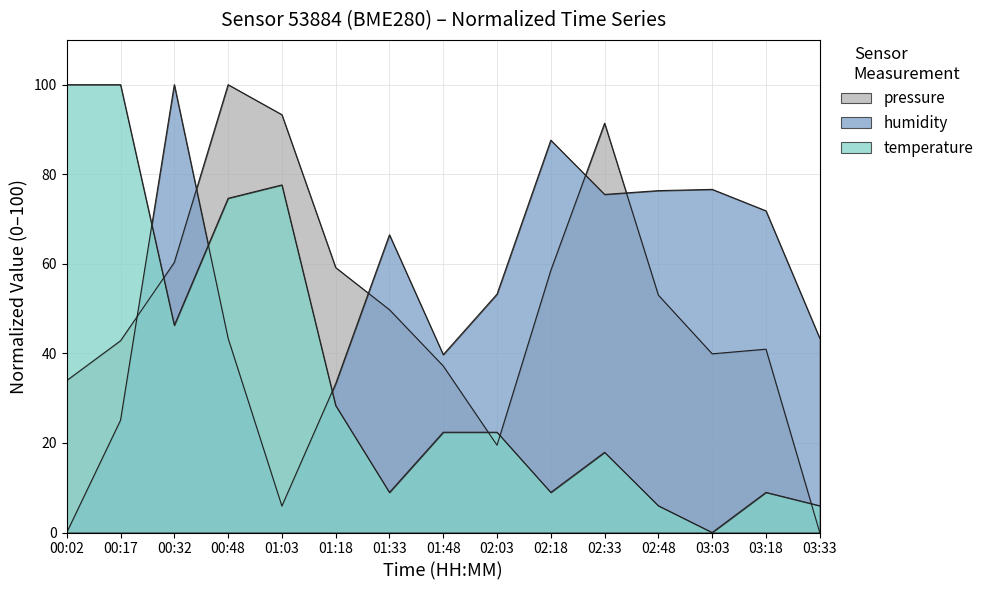

What is the difference between the highest and lowest values at 01:48?

17.3